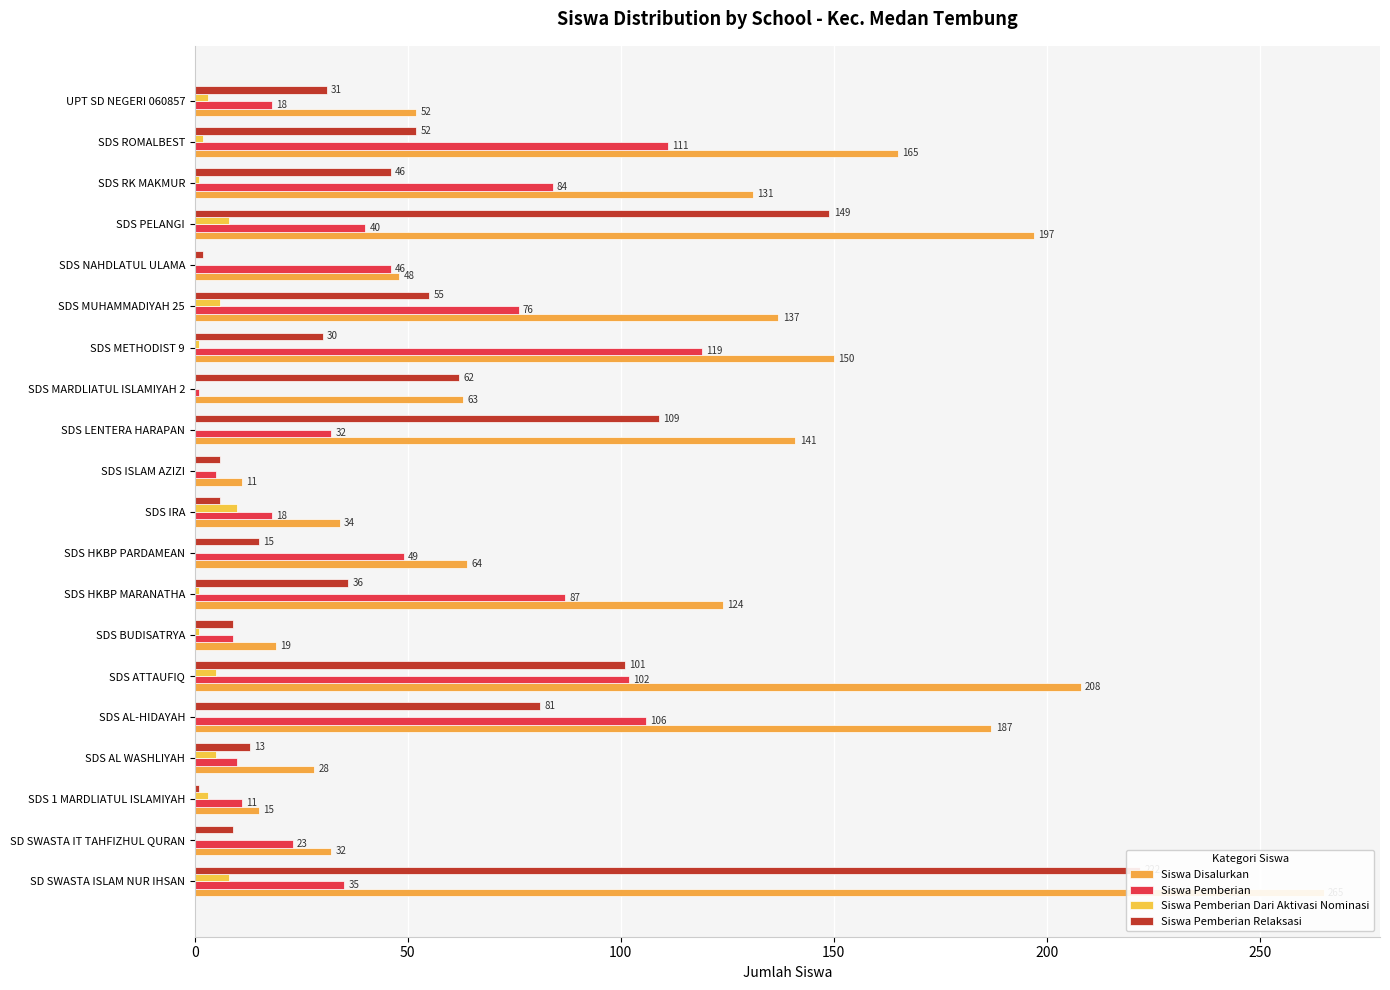

Are the bars horizontal?

Yes